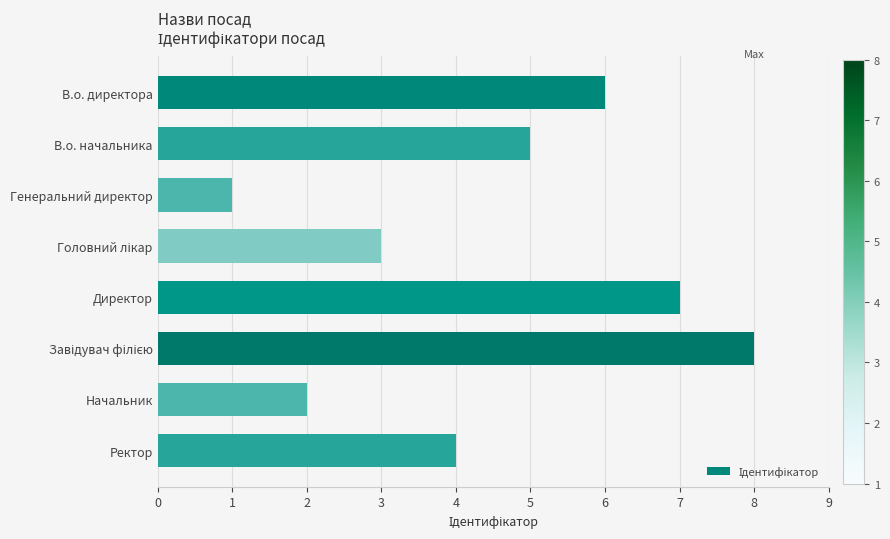

How many series are shown in this chart?

1